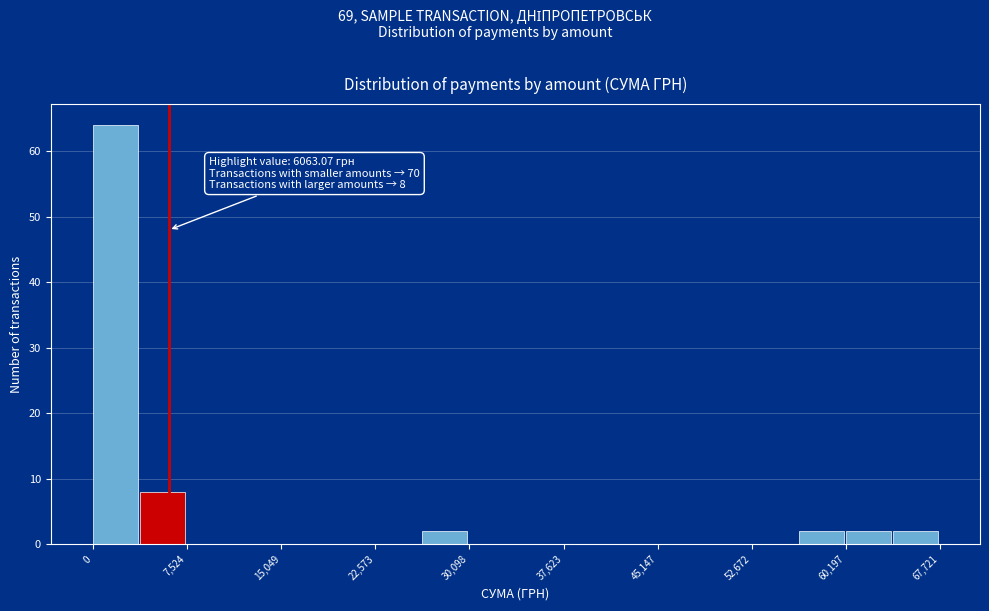

Around what value on the x-axis is the tallest bar? Give the approximate position of its centre, as read against the axis.

2000